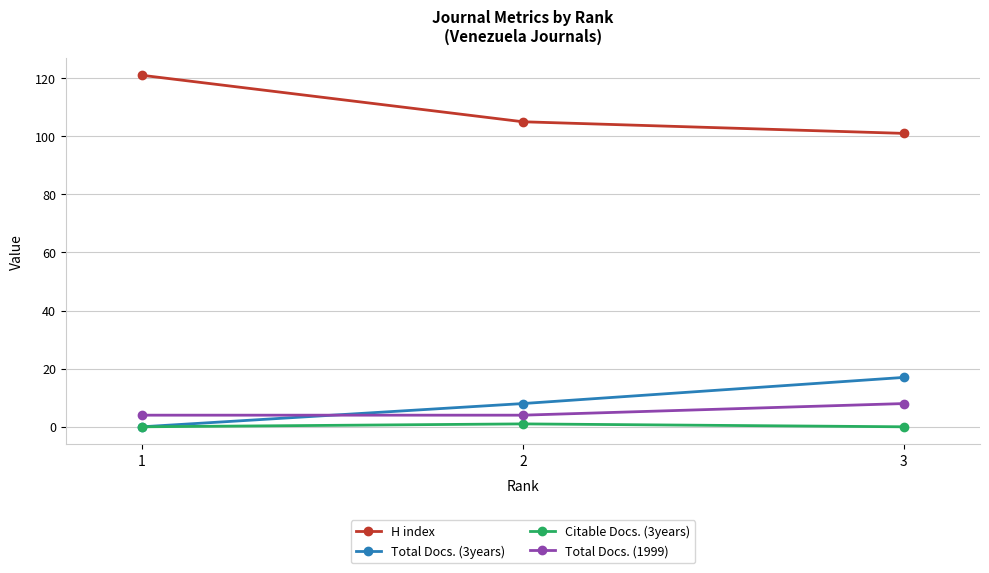

Reading left to right, what are all the values shown in this chart?

H index: 121	105	101
Total Docs. (3years): 0	8	17
Citable Docs. (3years): 0	1	0
Total Docs. (1999): 4	4	8